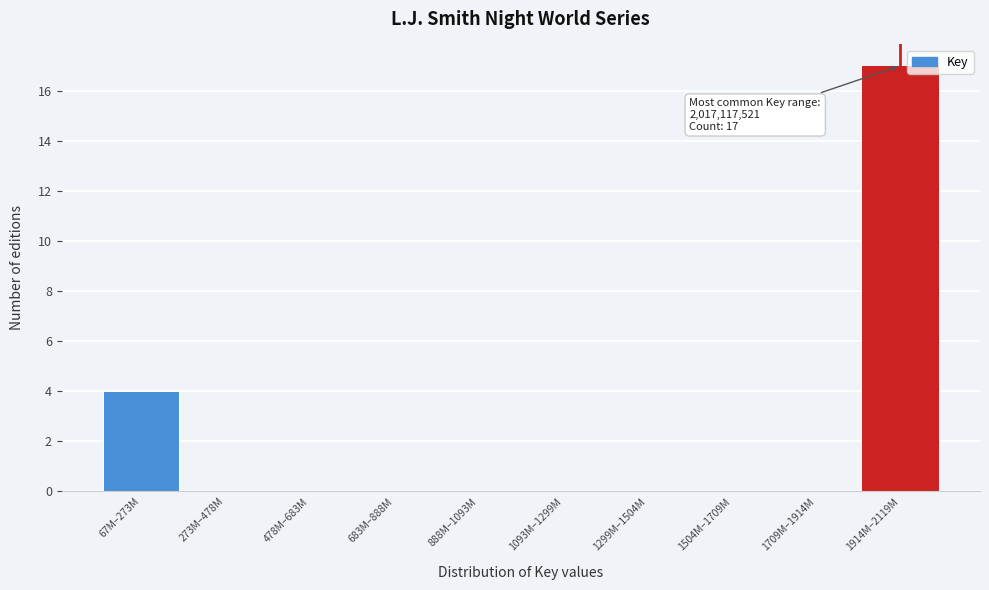

Reading left to right, extract all data points from this chart.

67M–273M=4	273M–478M=0	478M–683M=0	683M–888M=0	888M–1093M=0	1093M–1299M=0	1299M–1504M=0	1504M–1709M=0	1709M–1914M=0	1914M–2119M=17